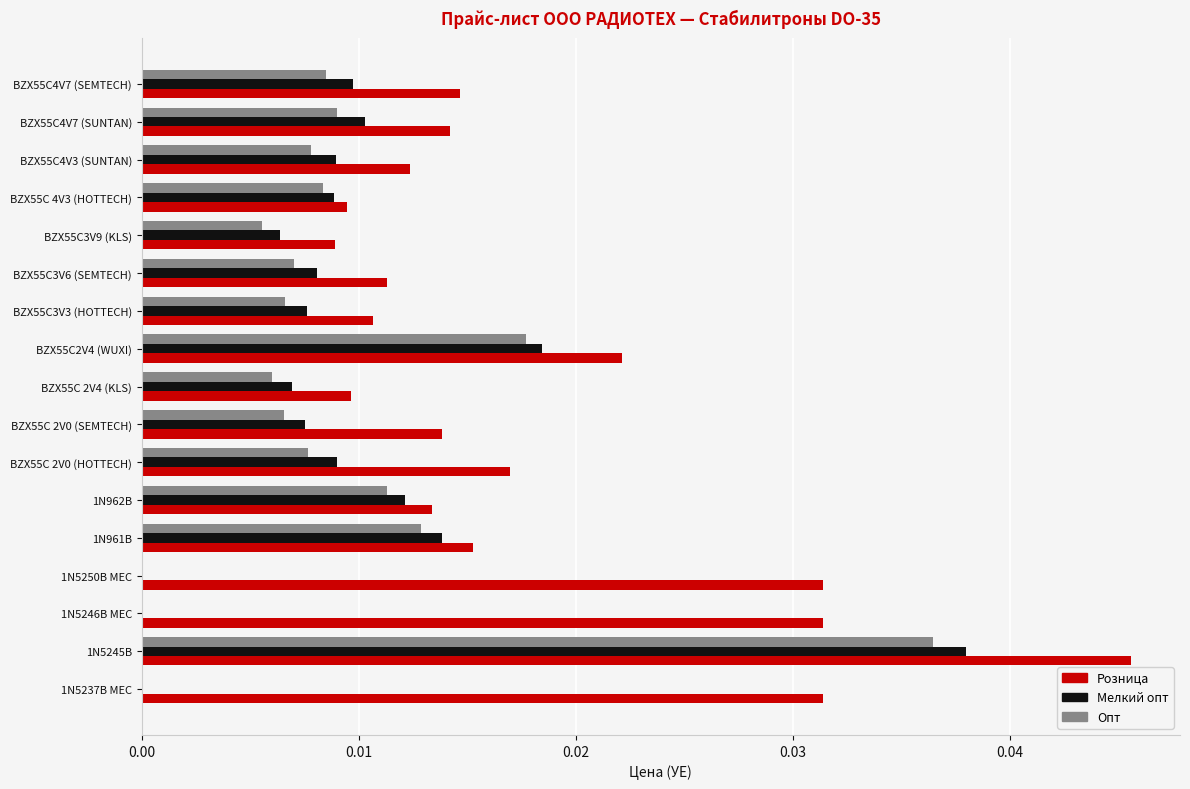

At which label does Мелкий опт reach its peak?

1N5245B